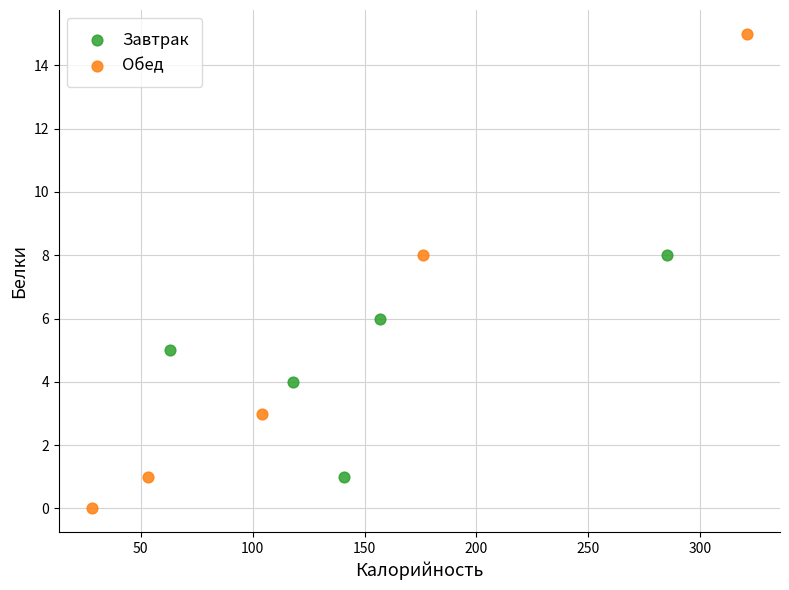

Which series reaches the minimum Y coordinate?

Обед